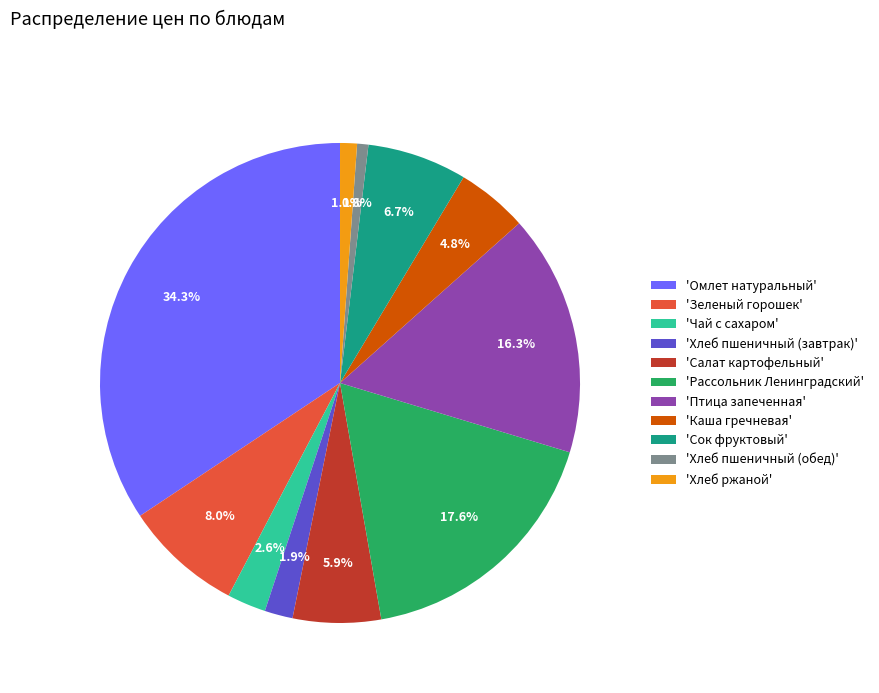

Combined, do 'Зеленый горошек' and 'Омлет натуральный' account for over 50%?

No